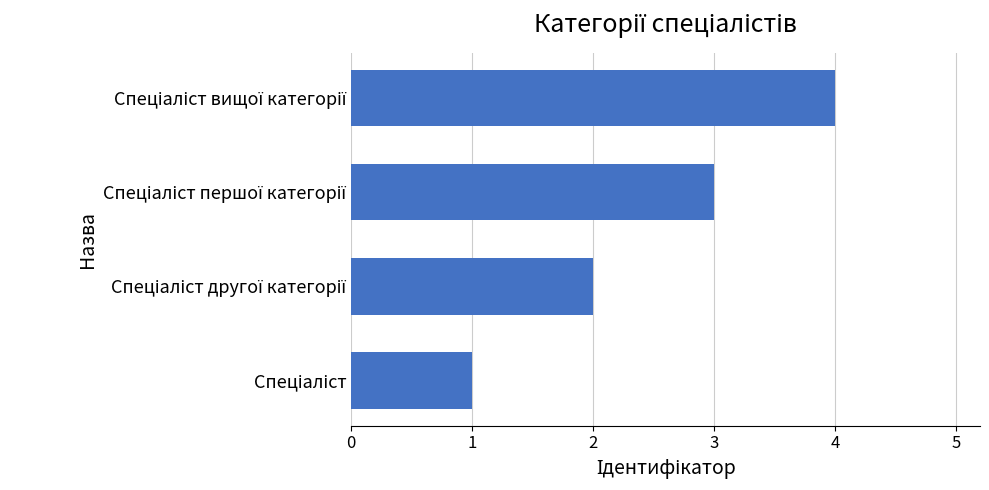

Does the chart contain any negative values?

No